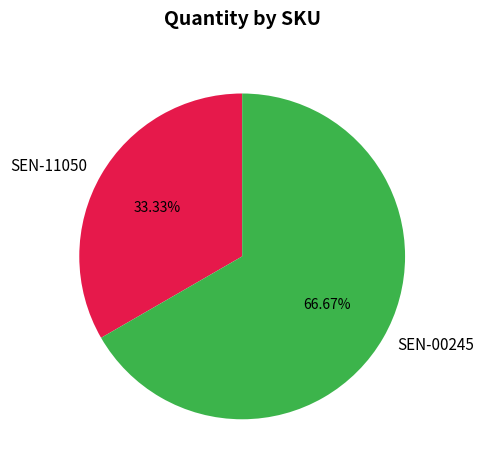

To the nearest percent, what is the combined percentage of SEN-11050 and SEN-00245?

100%